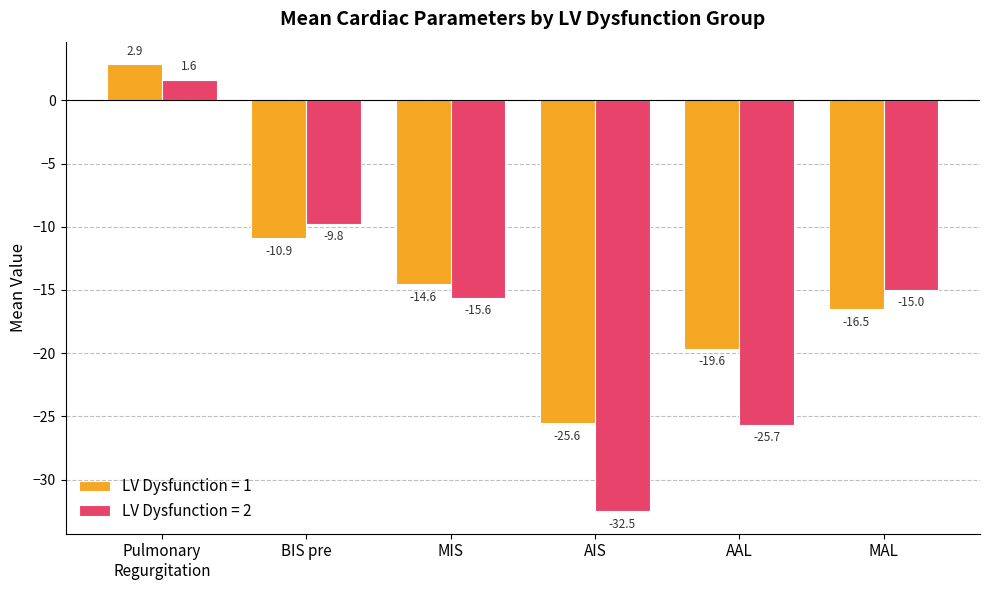

Is it true that LV Dysfunction = 1 equals -35.2 at AAL?

False